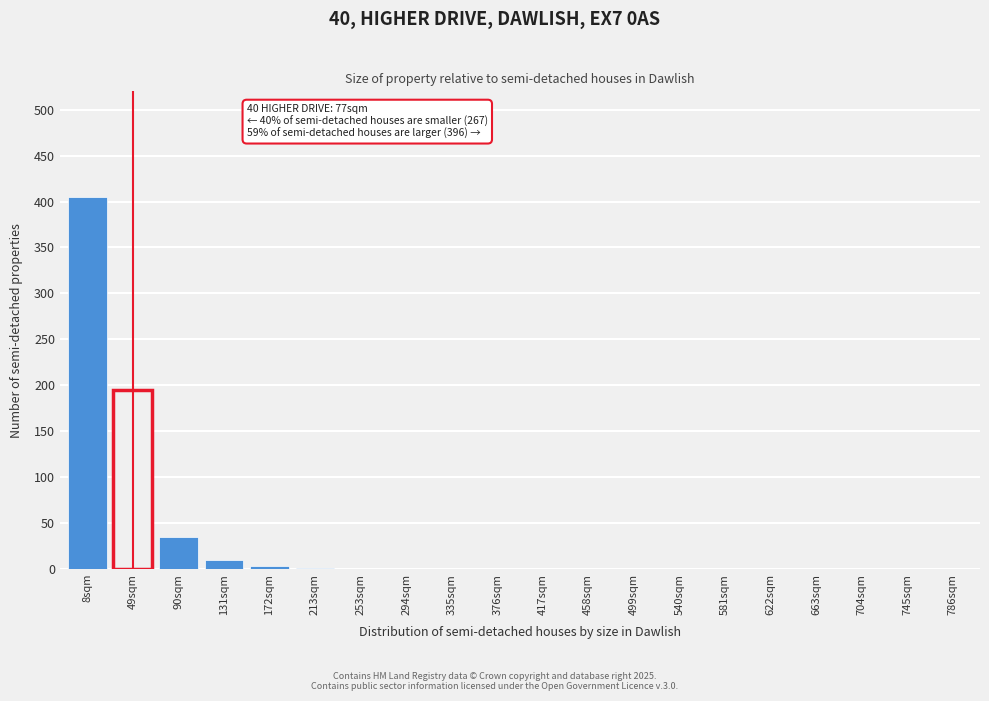

What is the maximum value shown in the chart?

405